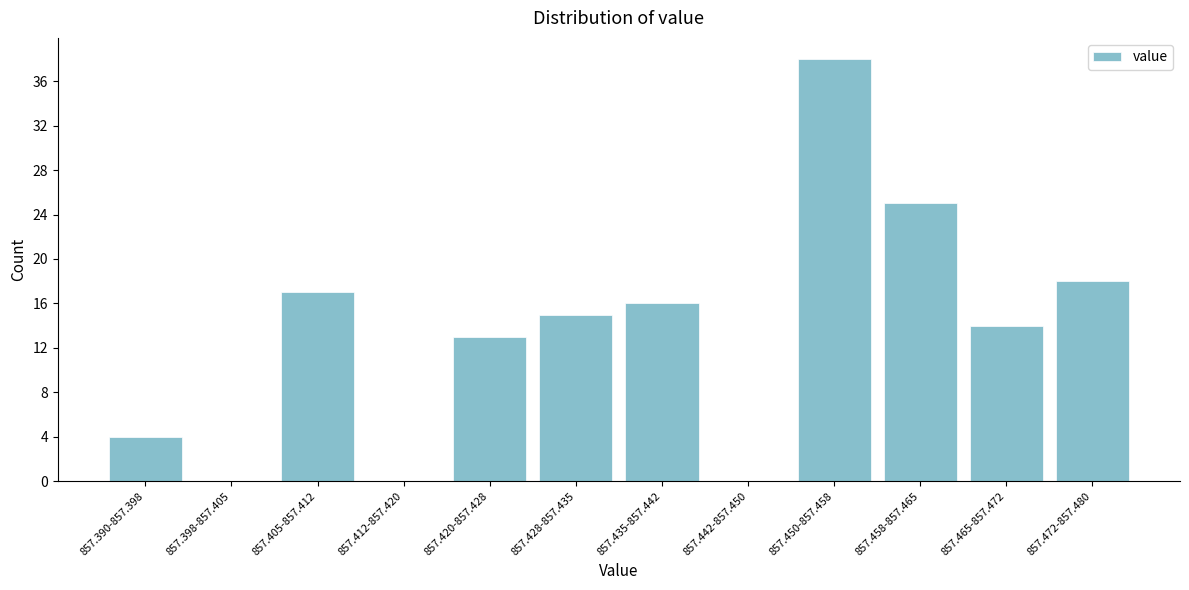

Reading right to left, what are all the values shown in this chart?

857.472-857.480=18	857.465-857.472=14	857.458-857.465=25	857.450-857.458=38	857.442-857.450=0	857.435-857.442=16	857.428-857.435=15	857.420-857.428=13	857.412-857.420=0	857.405-857.412=17	857.398-857.405=0	857.390-857.398=4